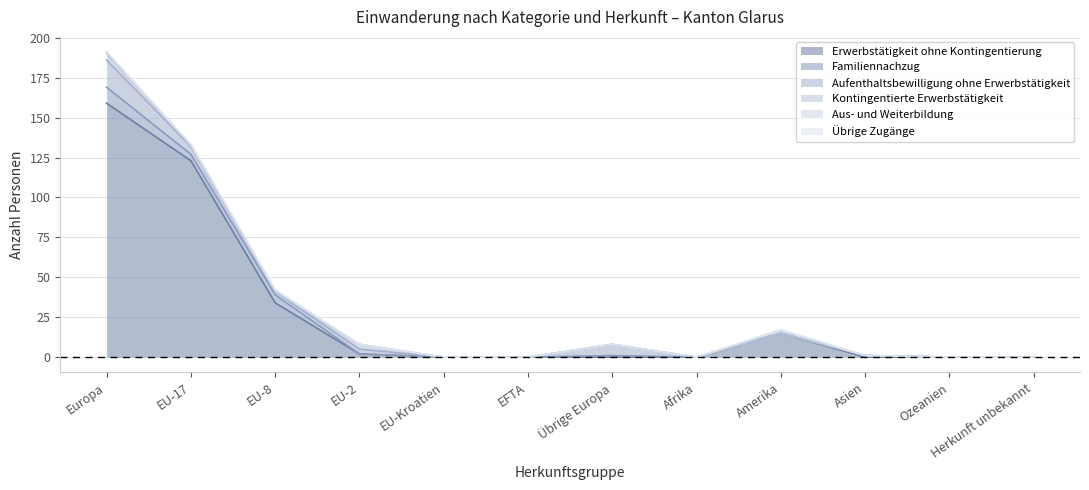

What is the label of the 1st point from the right?

Herkunft unbekannt